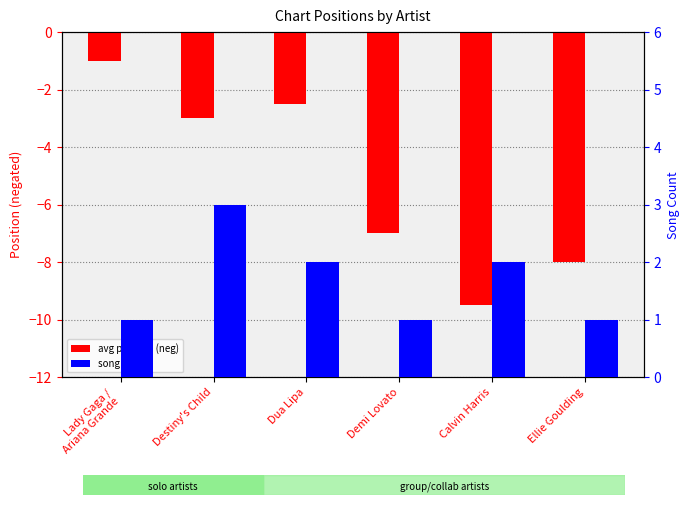

Between Calvin Harris and Dua Lipa, which is larger?

Dua Lipa